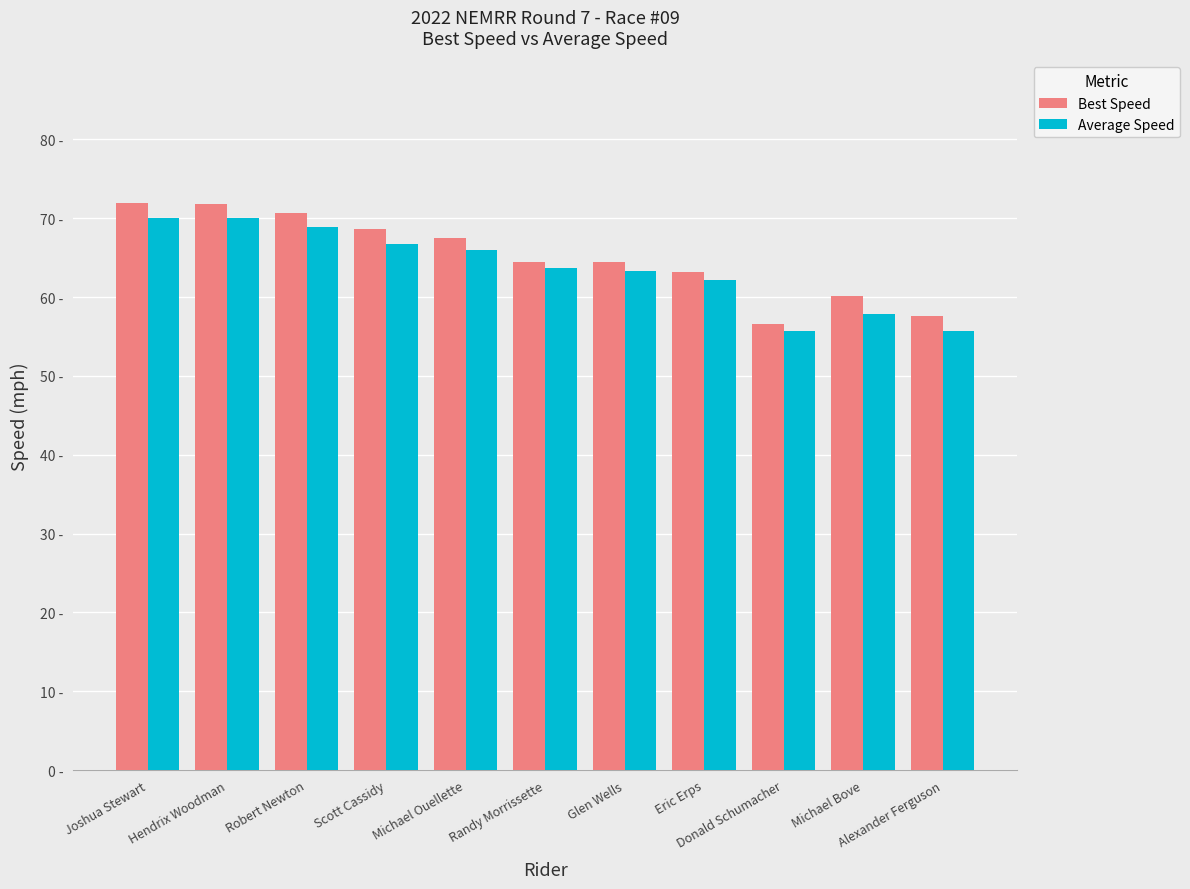

Reading left to right, list all the values displayed in this chart.

Best Speed: Joshua Stewart=71.9	Hendrix Woodman=71.7	Robert Newton=70.7	Scott Cassidy=68.7	Michael Ouellette=67.5	Randy Morrissette=64.5	Glen Wells=64.4	Eric Erps=63.2	Donald Schumacher=56.6	Michael Bove=60.2	Alexander Ferguson=57.6
Average Speed: Joshua Stewart=70.1	Hendrix Woodman=70.0	Robert Newton=68.8	Scott Cassidy=66.8	Michael Ouellette=66.0	Randy Morrissette=63.6	Glen Wells=63.3	Eric Erps=62.2	Donald Schumacher=55.7	Michael Bove=57.8	Alexander Ferguson=55.7